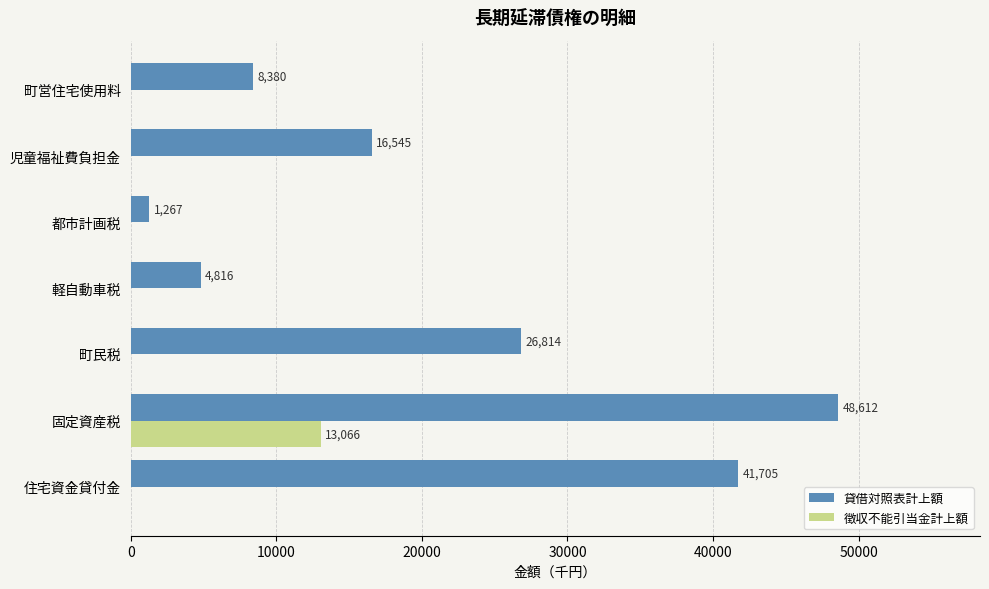

The 貸借対照表計上額 series shows 1301 at 軽自動車税. True or false?

False